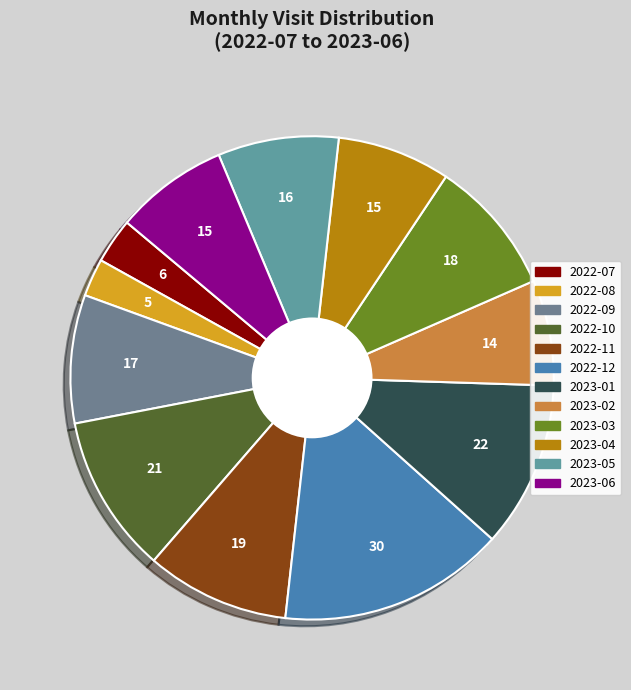

True or false: 2022-12 accounts for 15% of the total.

True